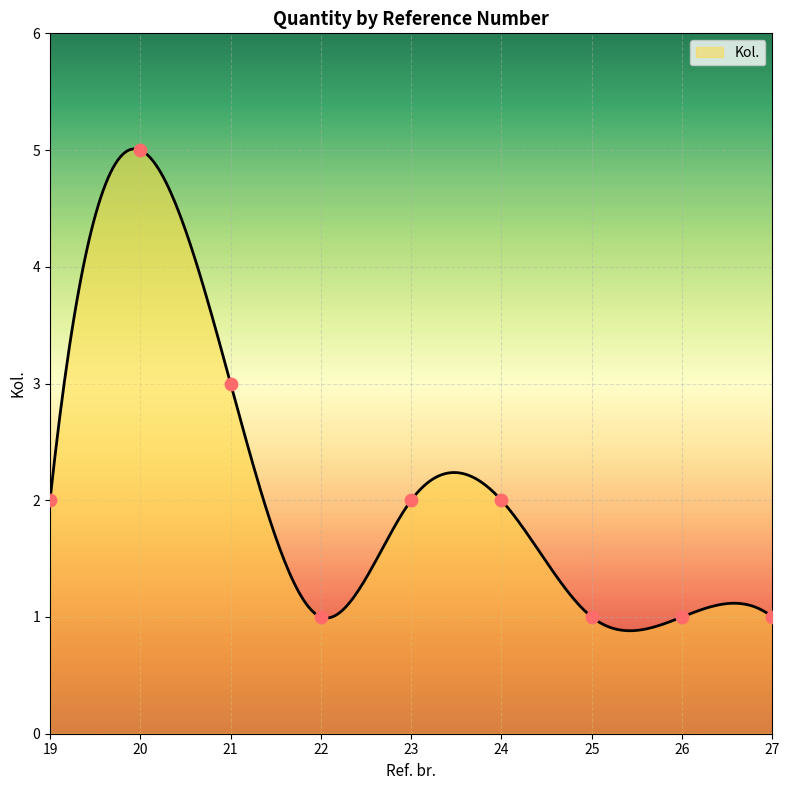

What is the ratio of the value at 24 to the value at 26?

2.0